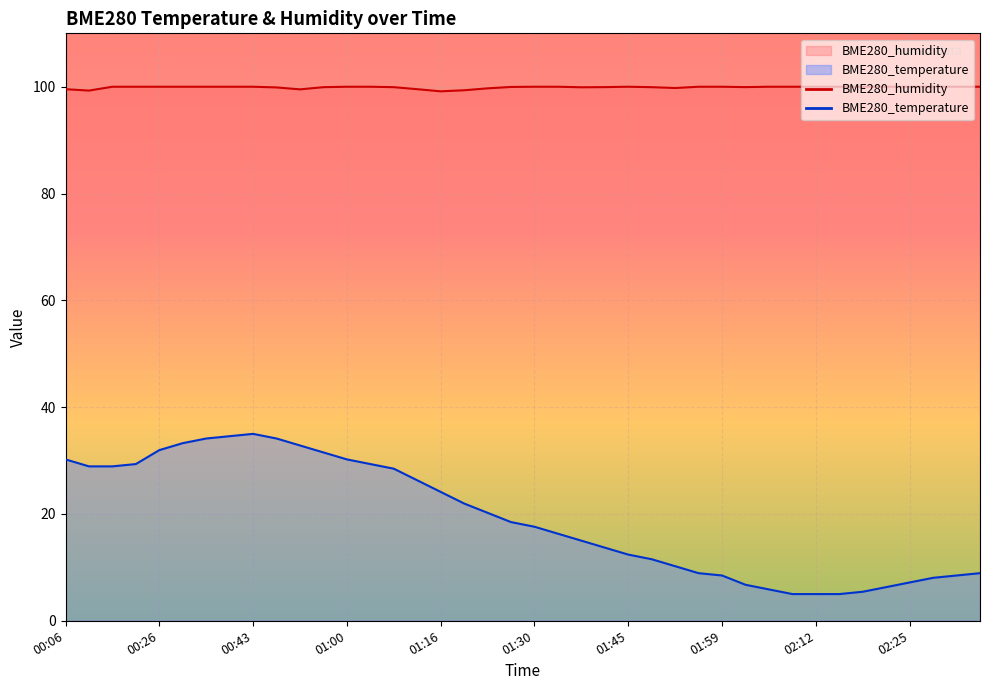

Reading left to right, what are all the values shown in this chart?

BME280_temperature: 00:06=30.2	00:09=28.9	00:14=28.9	00:18=29.3	00:26=32.0	00:30=33.3	00:35=34.1	00:39=34.6	00:43=35.0	00:47=34.1	00:52=32.8	00:56=31.5	01:00=30.2	01:04=29.3	01:08=28.5	01:12=26.3	01:16=24.1	01:19=22.0	01:23=20.2	01:27=18.5	01:30=17.6	01:34=16.3	01:38=15.0	01:41=13.7	01:45=12.4	01:49=11.5	01:52=10.2	01:56=8.9	01:59=8.5	02:02=6.7	02:06=5.9	02:09=5.0	02:12=5.0	02:15=5.0	02:18=5.4	02:22=6.3	02:25=7.2	02:28=8.0	02:32=8.5	02:35=8.9
BME280_humidity: 00:06=99.5	00:09=99.3	00:14=100.0	00:18=100.0	00:26=100.0	00:30=100.0	00:35=100.0	00:39=100.0	00:43=100.0	00:47=99.9	00:52=99.5	00:56=99.9	01:00=100.0	01:04=100.0	01:08=99.9	01:12=99.5	01:16=99.1	01:19=99.3	01:23=99.7	01:27=100.0	01:30=100.0	01:34=100.0	01:38=99.9	01:41=99.9	01:45=100.0	01:49=99.9	01:52=99.8	01:56=100.0	01:59=100.0	02:02=99.9	02:06=100.0	02:09=100.0	02:12=100.0	02:15=100.0	02:18=100.0	02:22=100.0	02:25=100.0	02:28=100.0	02:32=100.0	02:35=100.0